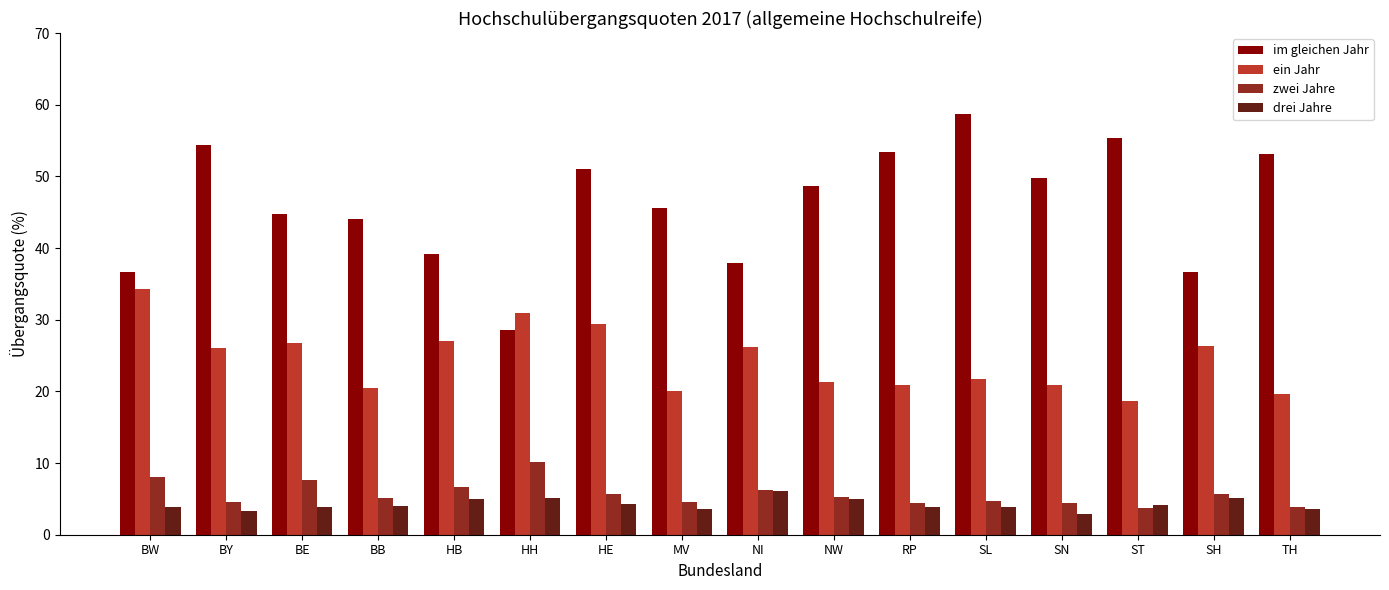

What is the label of the 11th bar from the right?

HH